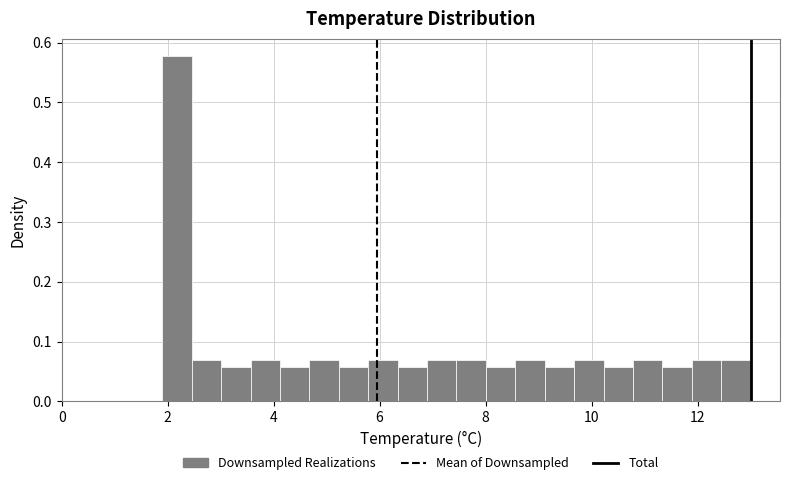

Read against the x-axis, roughly where is the centre of the tallest bar?

2.2